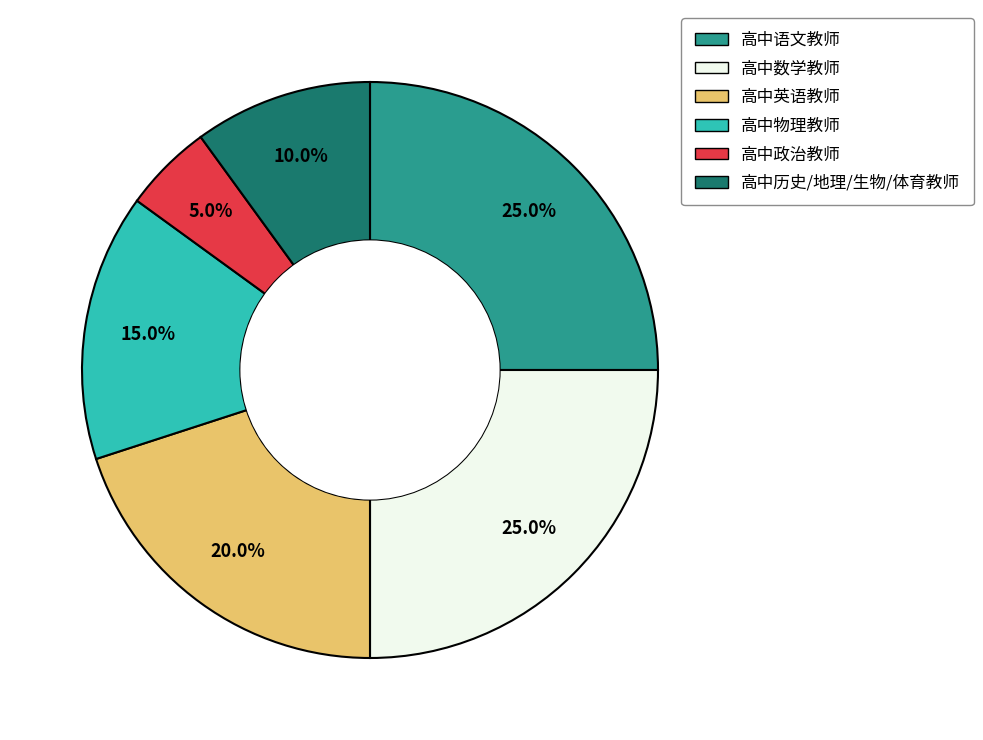

Does any single category account for the majority?

No